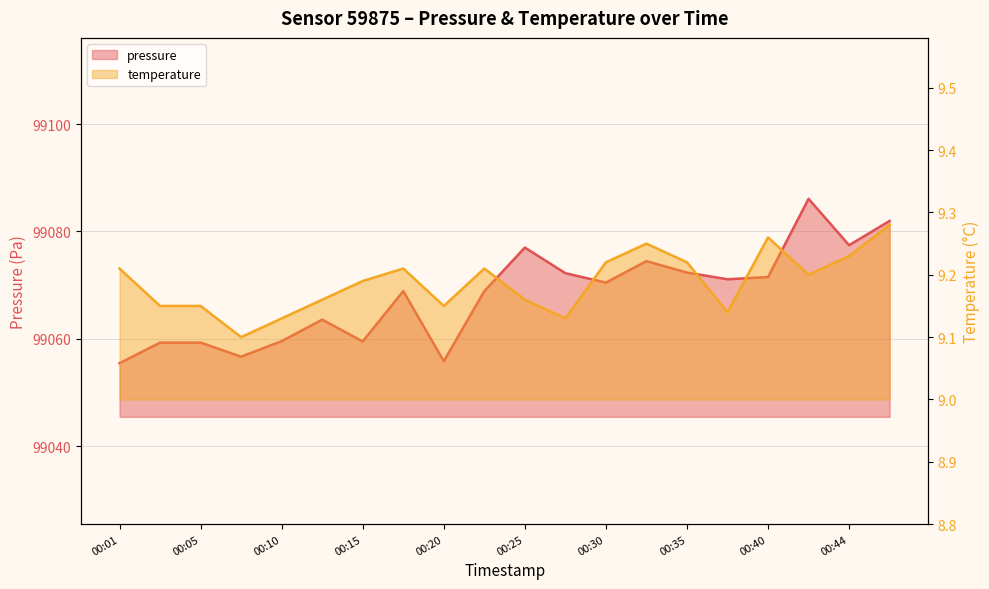

True or false: pressure and temperature cross at least once.

False